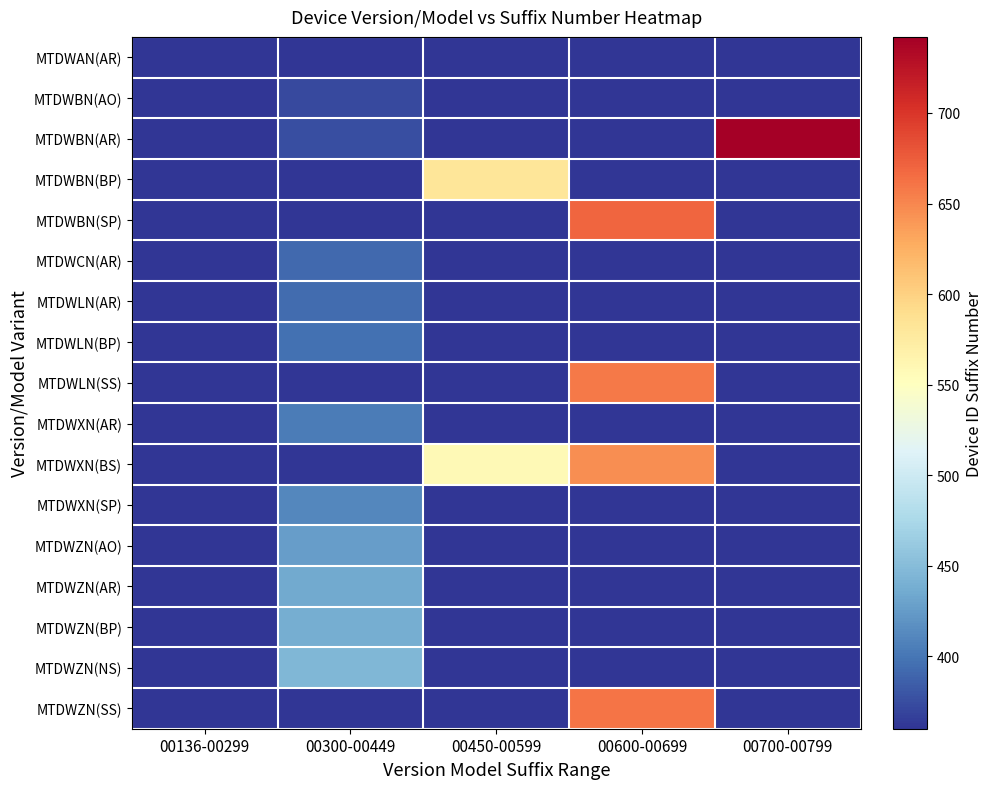

Reading left to right, list all the values displayed in this chart.

MTDWAN(AR): 00136-00299=360	00300-00449=360	00450-00599=360	00600-00699=360	00700-00799=360
MTDWBN(AO): 00136-00299=360	00300-00449=372	00450-00599=360	00600-00699=360	00700-00799=360
MTDWBN(AR): 00136-00299=360	00300-00449=375	00450-00599=360	00600-00699=360	00700-00799=742
MTDWBN(BP): 00136-00299=360	00300-00449=360	00450-00599=582	00600-00699=360	00700-00799=360
MTDWBN(SP): 00136-00299=360	00300-00449=360	00450-00599=360	00600-00699=670	00700-00799=360
MTDWCN(AR): 00136-00299=360	00300-00449=392	00450-00599=360	00600-00699=360	00700-00799=360
MTDWLN(AR): 00136-00299=360	00300-00449=394	00450-00599=360	00600-00699=360	00700-00799=360
MTDWLN(BP): 00136-00299=360	00300-00449=396	00450-00599=360	00600-00699=360	00700-00799=360
MTDWLN(SS): 00136-00299=360	00300-00449=360	00450-00599=360	00600-00699=658	00700-00799=360
MTDWXN(AR): 00136-00299=360	00300-00449=404	00450-00599=360	00600-00699=360	00700-00799=360
MTDWXN(BS): 00136-00299=360	00300-00449=360	00450-00599=557	00600-00699=646	00700-00799=360
MTDWXN(SP): 00136-00299=360	00300-00449=411	00450-00599=360	00600-00699=360	00700-00799=360
MTDWZN(AO): 00136-00299=360	00300-00449=426	00450-00599=360	00600-00699=360	00700-00799=360
MTDWZN(AR): 00136-00299=360	00300-00449=435	00450-00599=360	00600-00699=360	00700-00799=360
MTDWZN(BP): 00136-00299=360	00300-00449=439	00450-00599=360	00600-00699=360	00700-00799=360
MTDWZN(NS): 00136-00299=360	00300-00449=446	00450-00599=360	00600-00699=360	00700-00799=360
MTDWZN(SS): 00136-00299=360	00300-00449=360	00450-00599=360	00600-00699=660	00700-00799=360